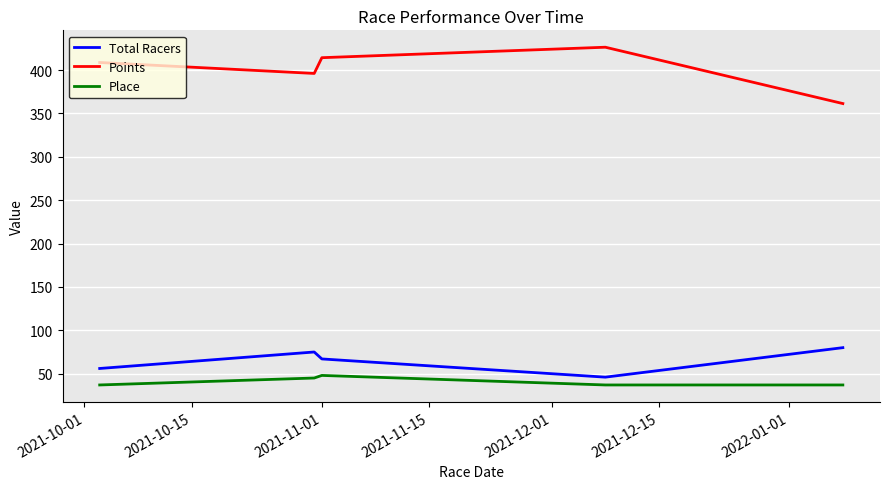

Reading left to right, transcribe all the data shown in this chart.

Total Racers: 56.0	75.0	67.0	46.0	80.0
Points: 408.7	396.1	414.2	426.3	361.4
Place: 37.0	45.0	48.0	37.0	37.0